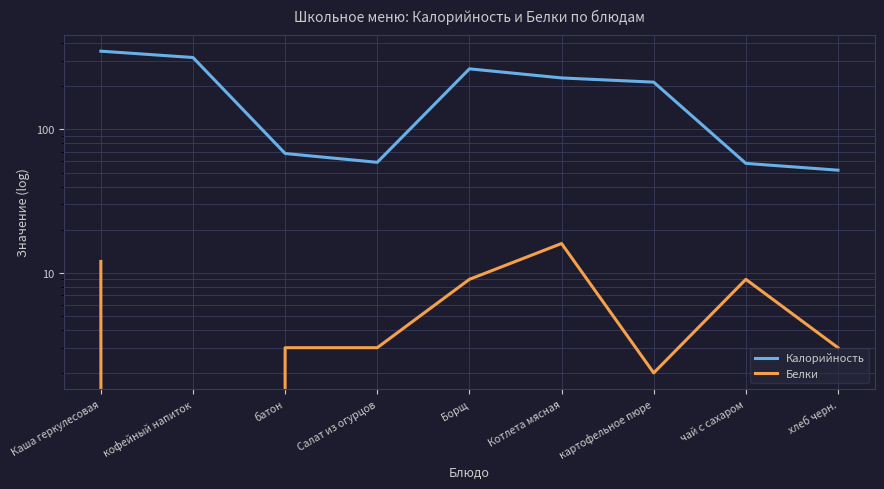

Which has a higher value, кофейный напиток or Борщ?

кофейный напиток